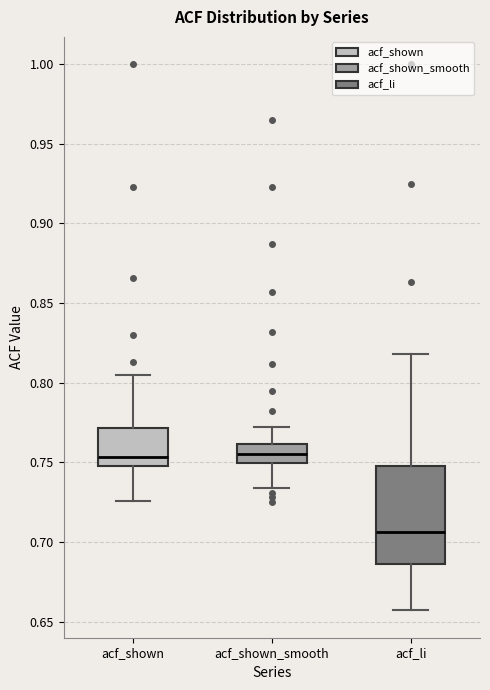

Comparing the boxes themselves (not the whiskers), which one is the tallest?

acf_li